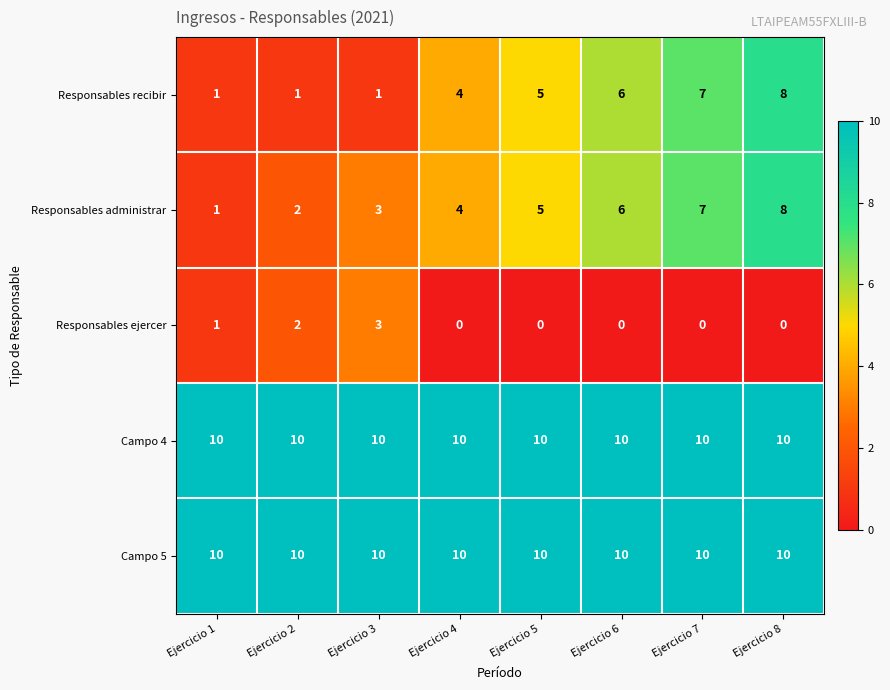

Is it true that Responsables recibir equals 1 at Ejercicio 2?

True